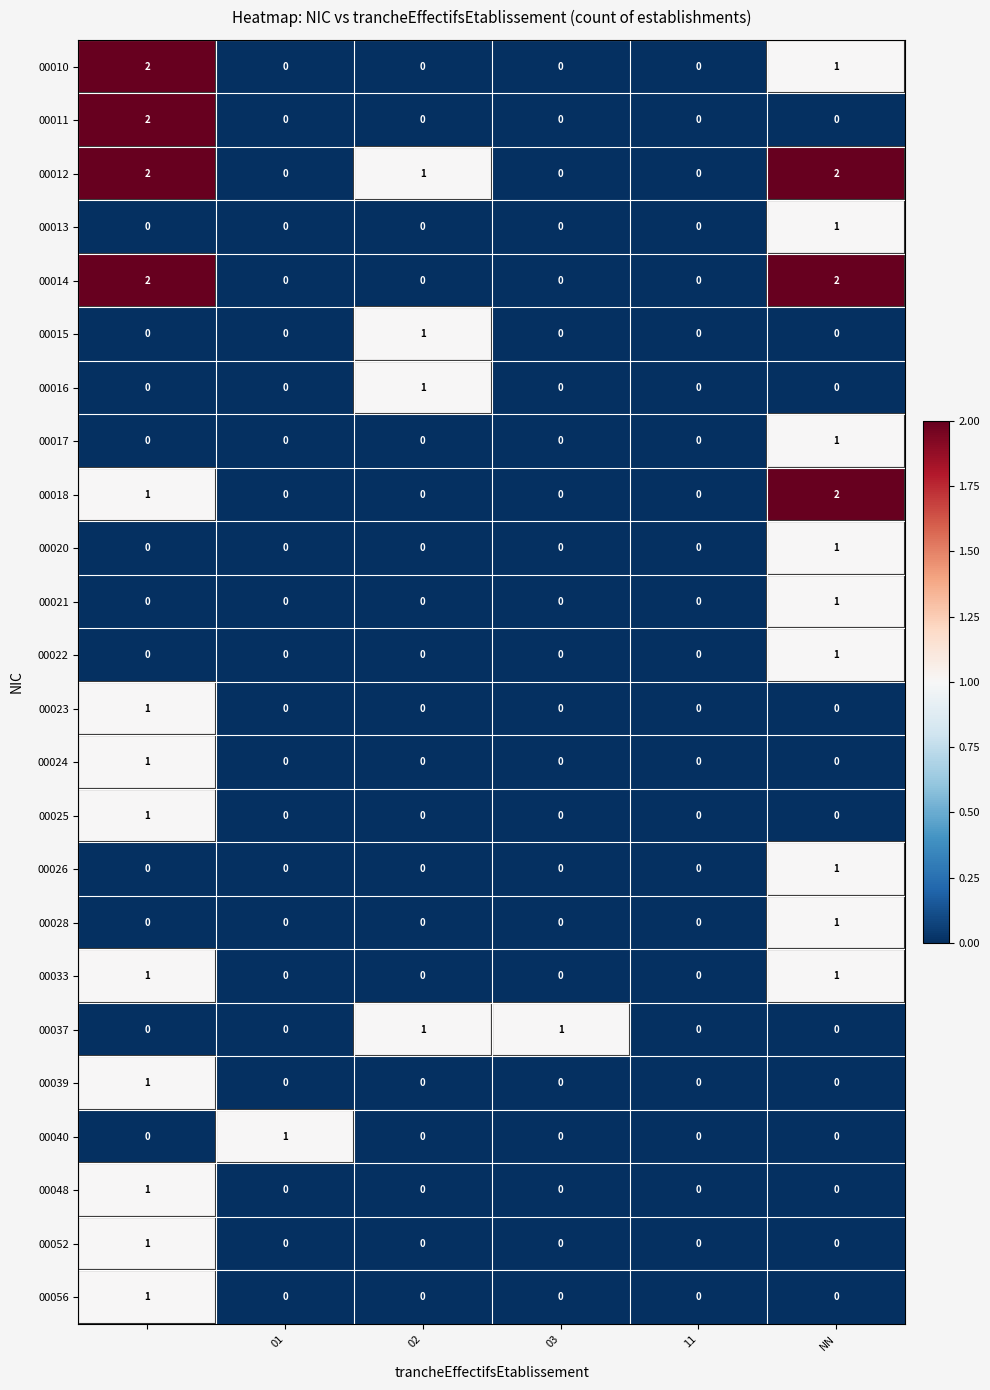

Count the 00011 values in the range 0 to 1.

5